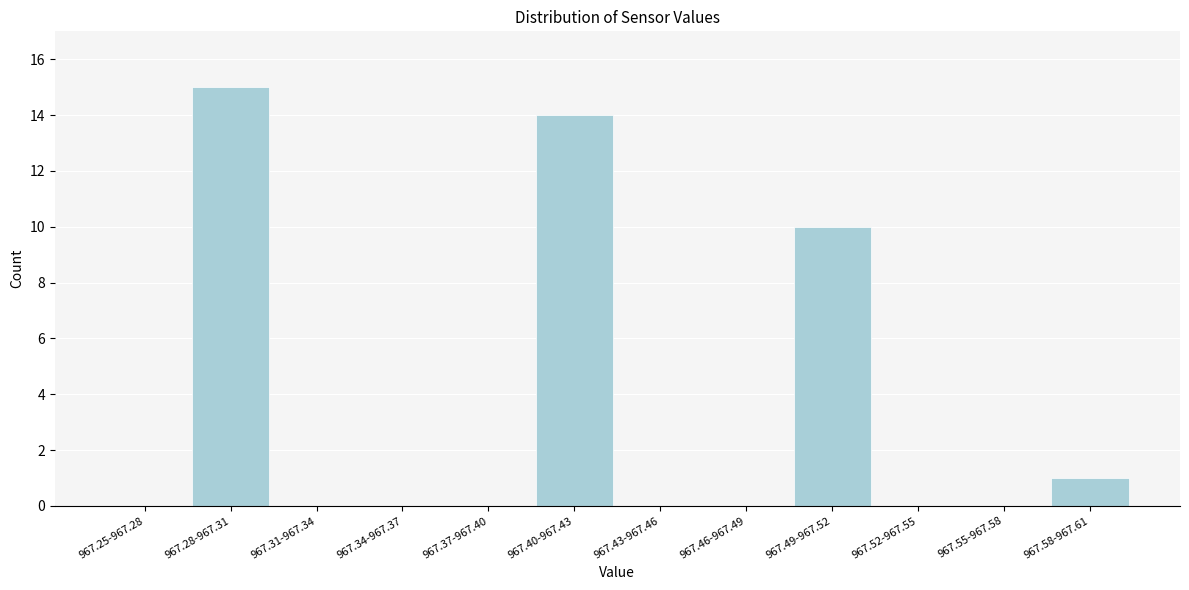

Reading left to right, extract all data points from this chart.

967.25-967.28=0	967.28-967.31=15	967.31-967.34=0	967.34-967.37=0	967.37-967.40=0	967.40-967.43=14	967.43-967.46=0	967.46-967.49=0	967.49-967.52=10	967.52-967.55=0	967.55-967.58=0	967.58-967.61=1